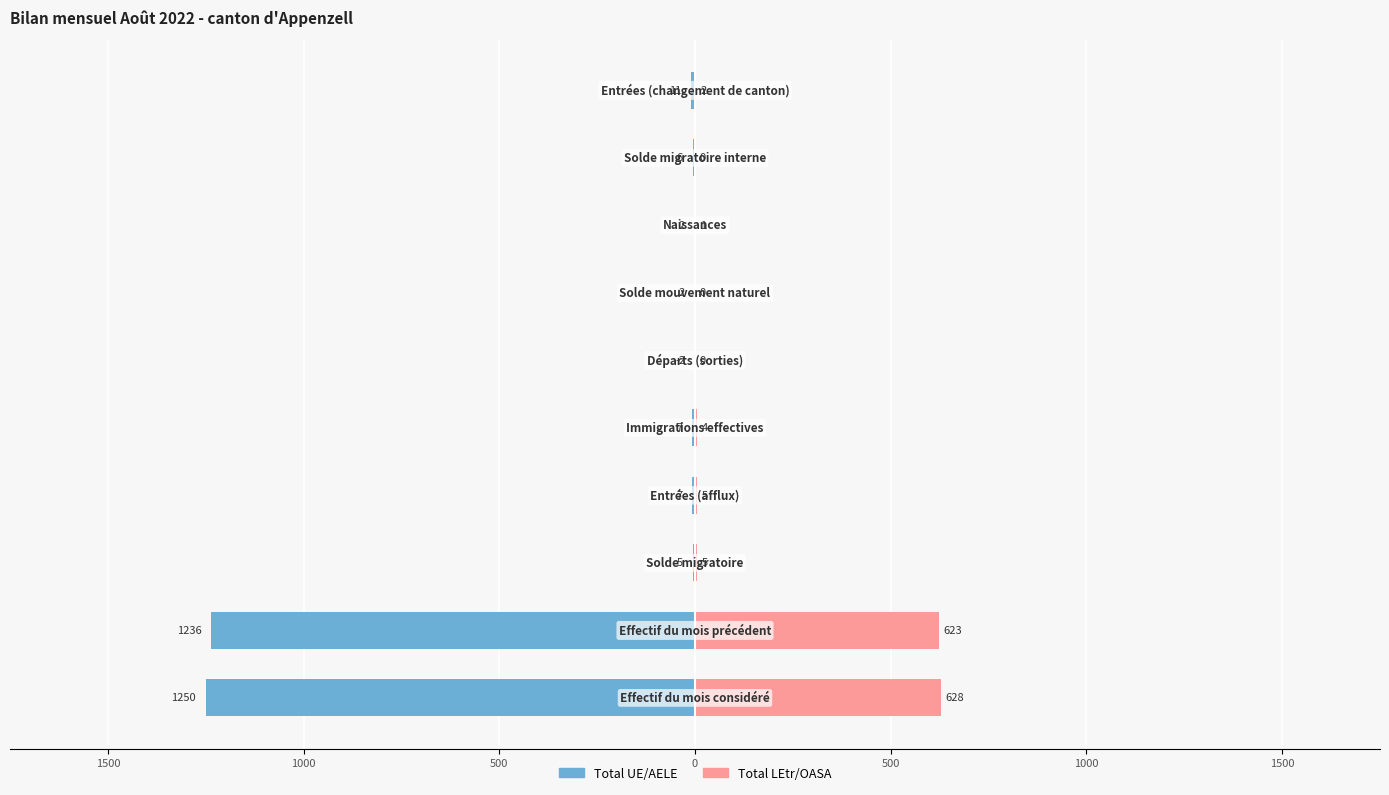

True or false: Total UE/AELE has a value of -7 at 1000.

False